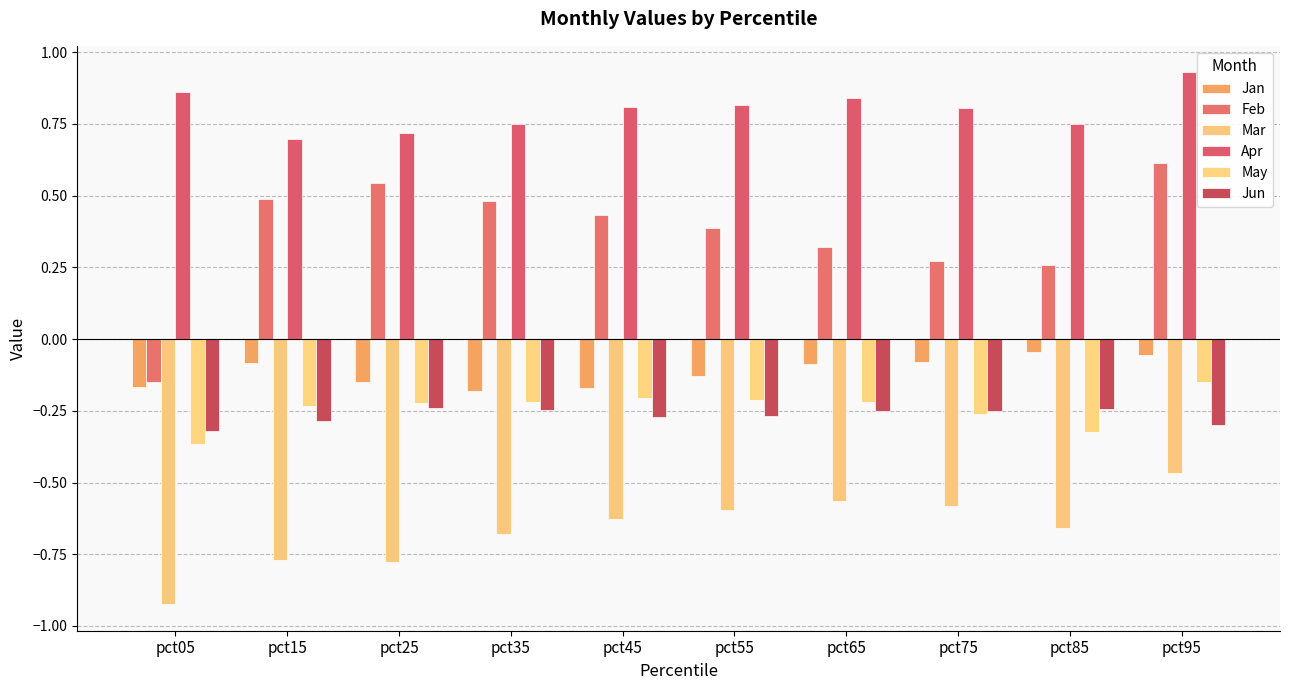

How many values in Feb are below zero?

1